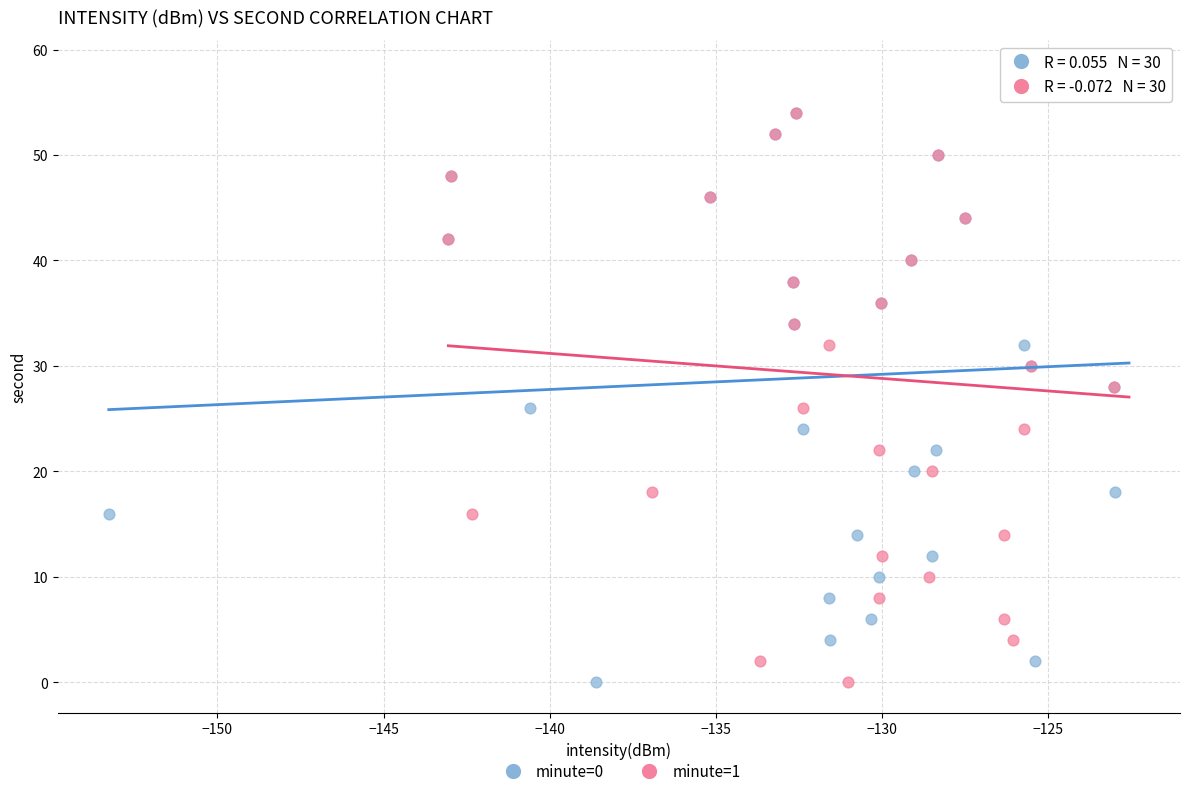

What are all the series names shown in the legend?

minute=0, minute=1